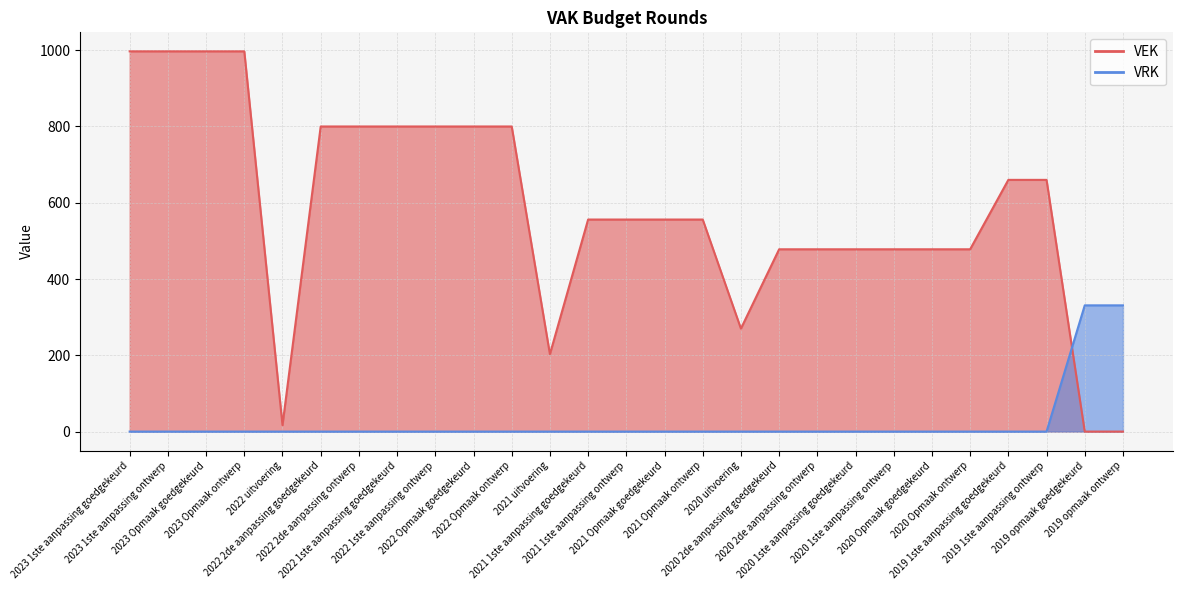

What is the maximum value for VRK?

331